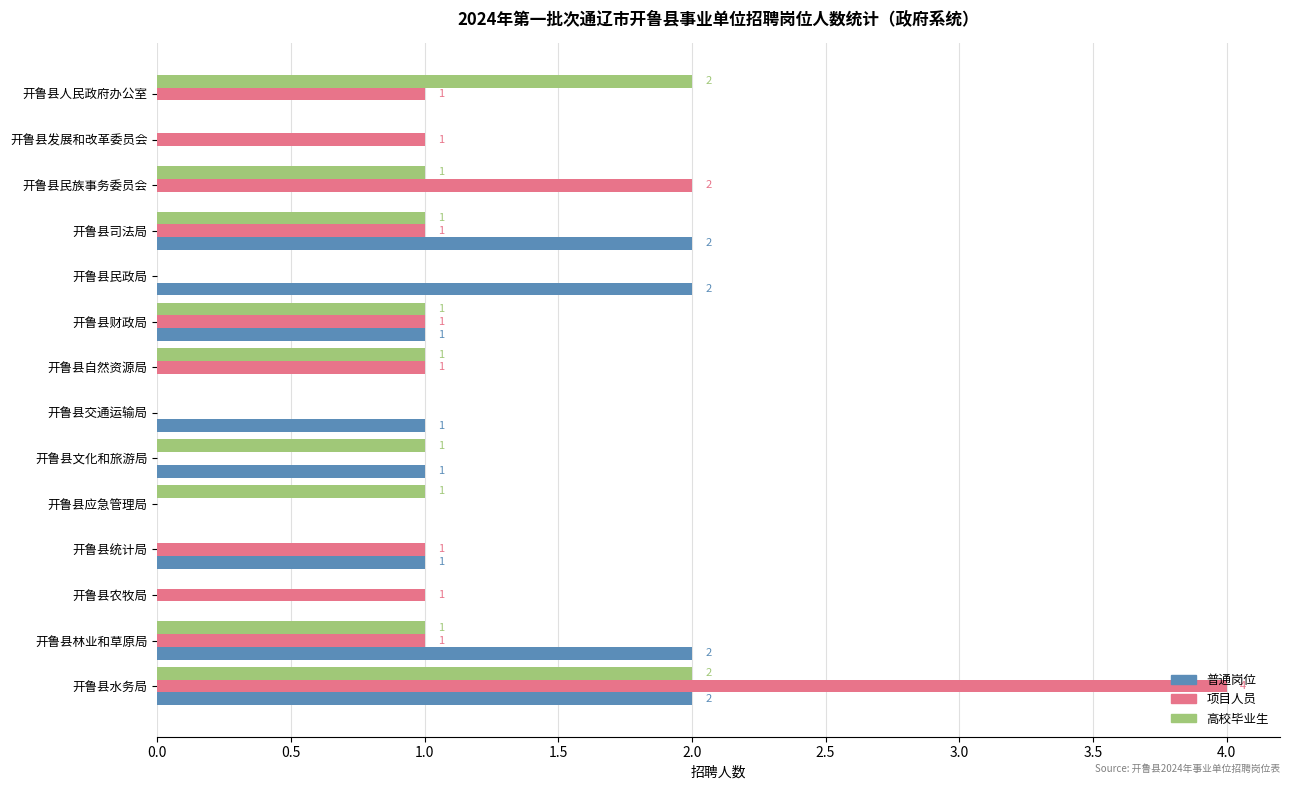

What is the maximum value shown in the chart?

4